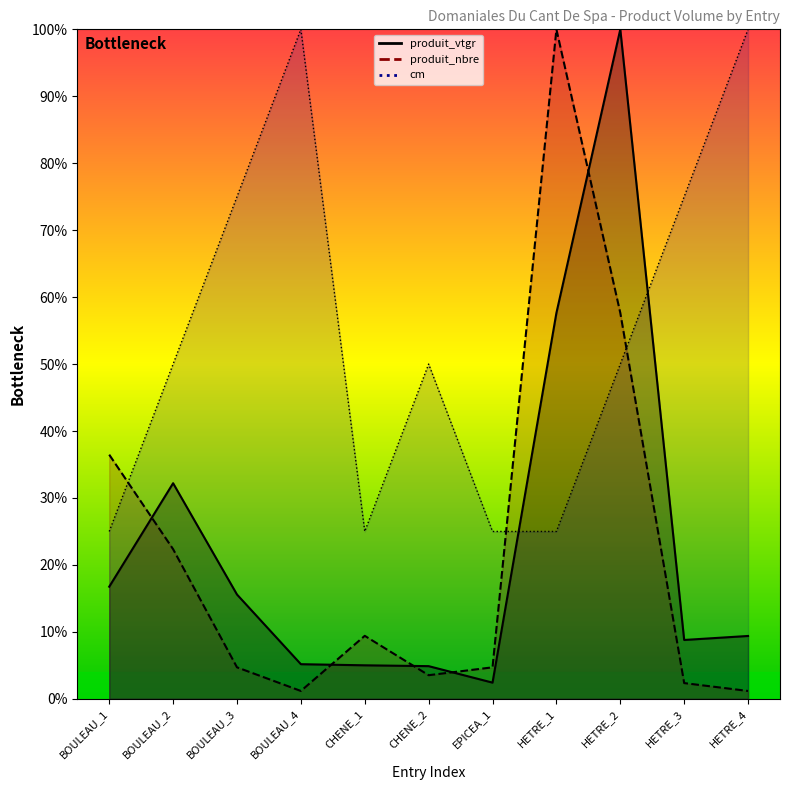

What is the value of the produit_vtgr point at the 2nd from the left?

32.2